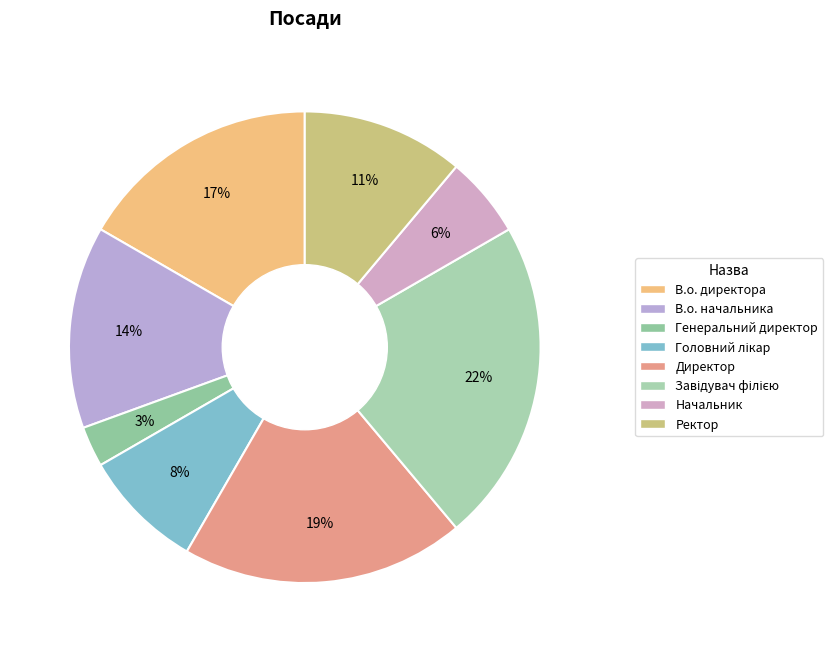

How many slices are in this pie chart?

8